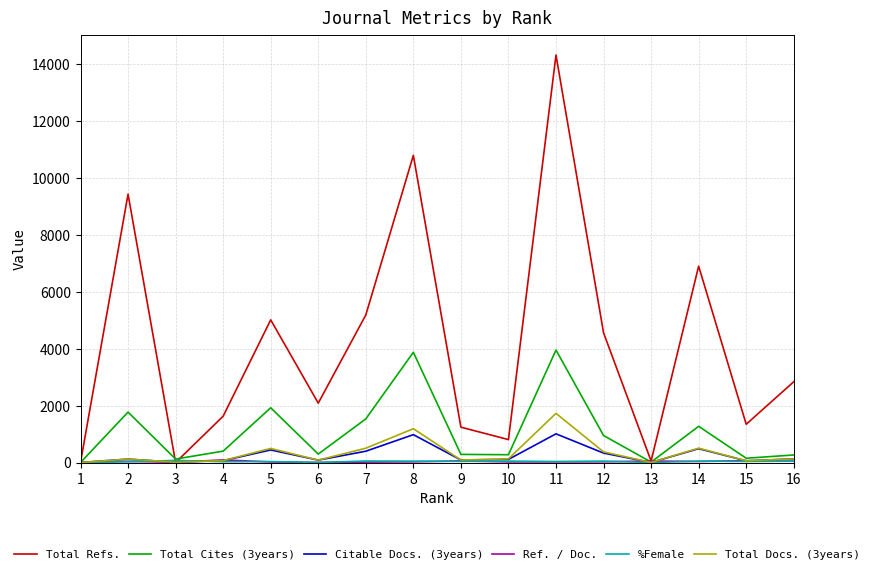

Is the value of Citable Docs. (3years) at 14 greater than the value of Total Docs. (3years) at 13?

Yes